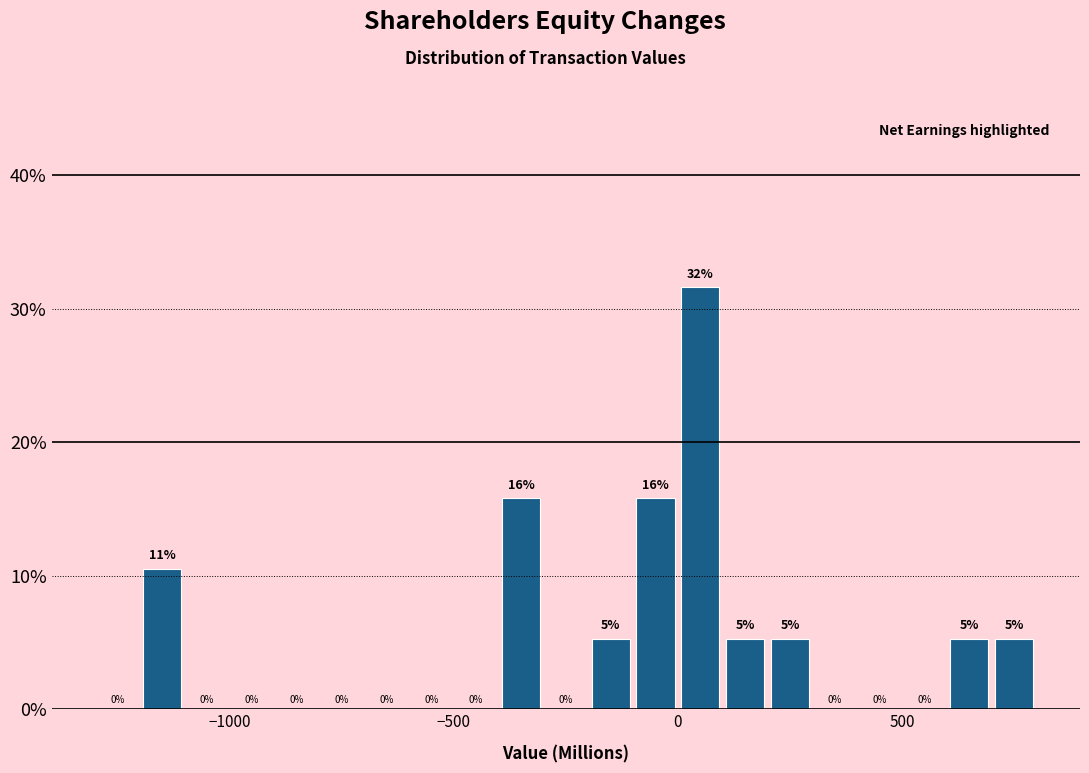

Around what value on the x-axis is the tallest bar? Give the approximate position of its centre, as read against the axis.

50